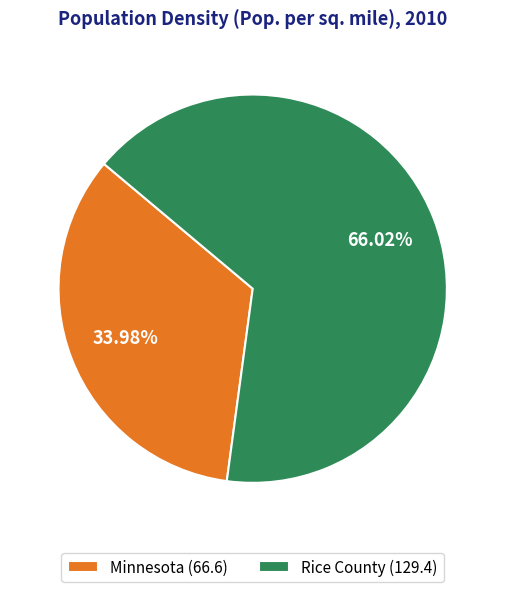

What is the smallest slice in the pie chart?

Minnesota